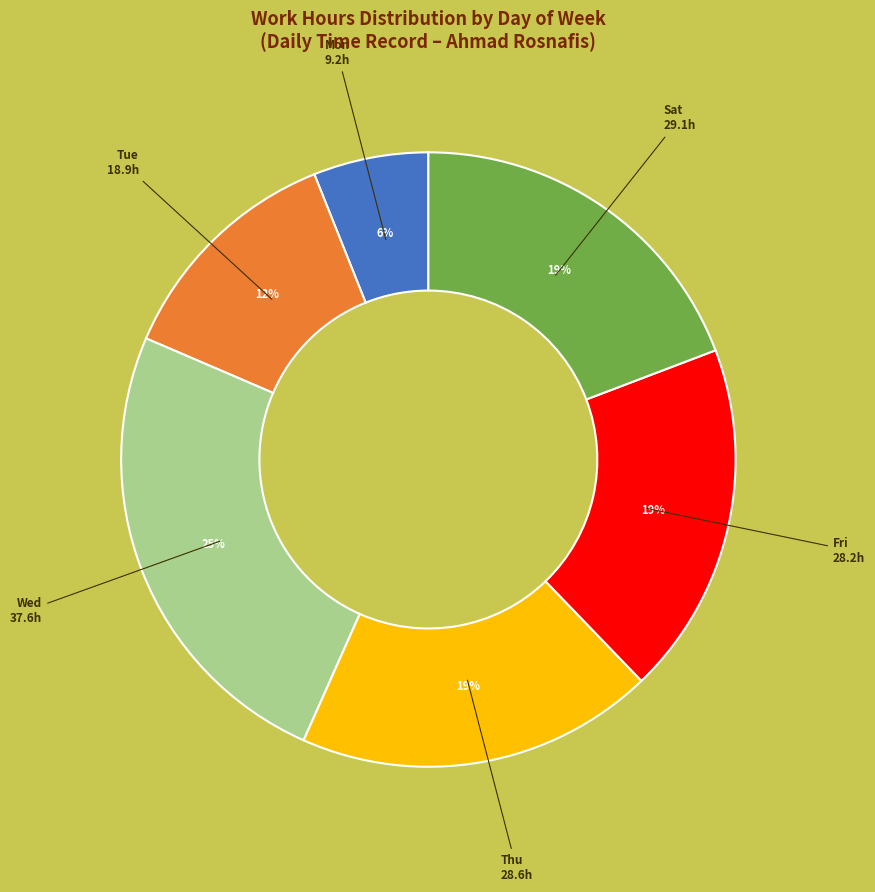

Does any single category account for the majority?

No